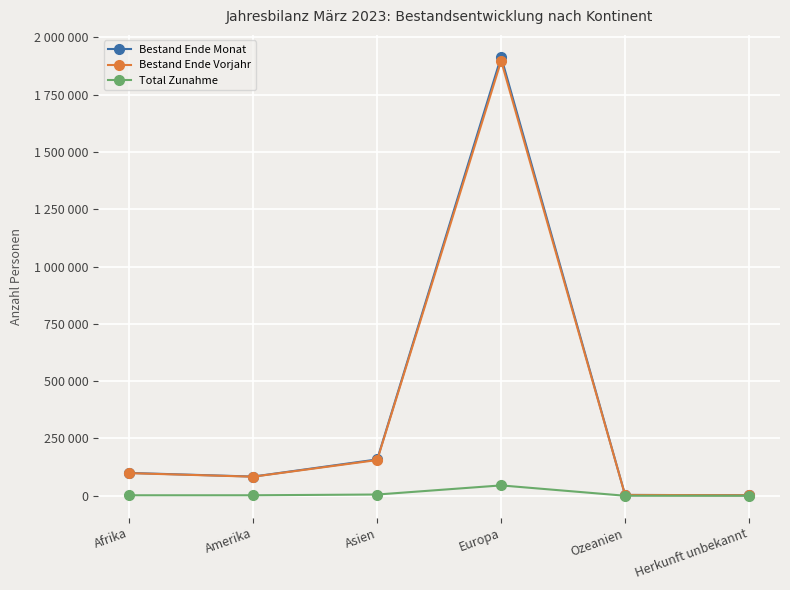

Does the chart have visible grid lines?

Yes